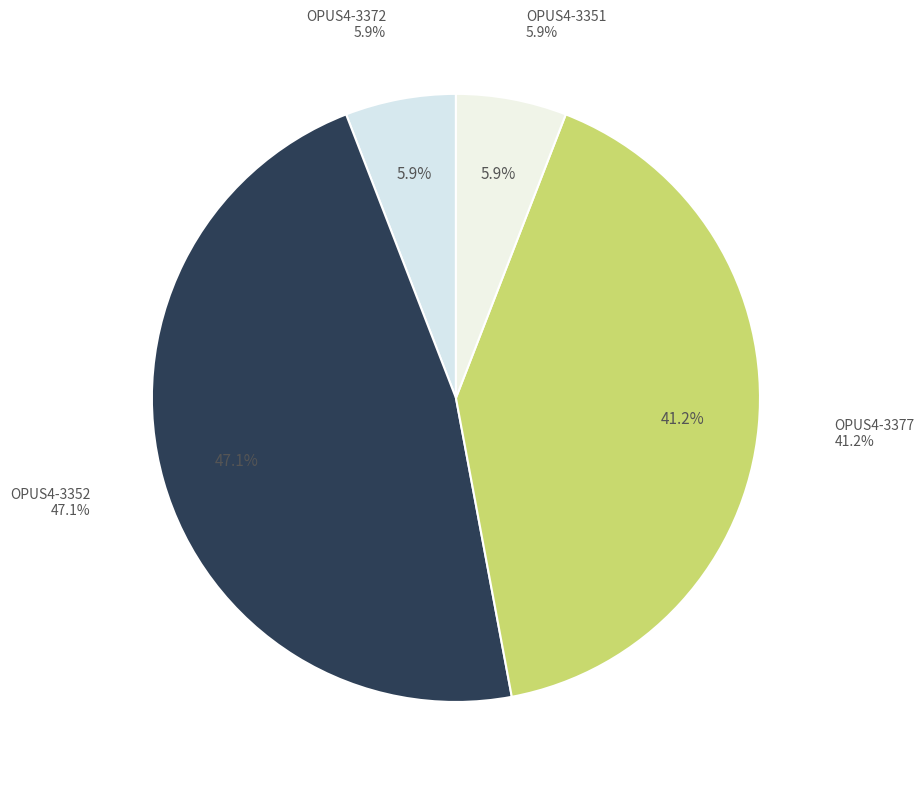

What is the smallest slice in the pie chart?

OPUS4-3351